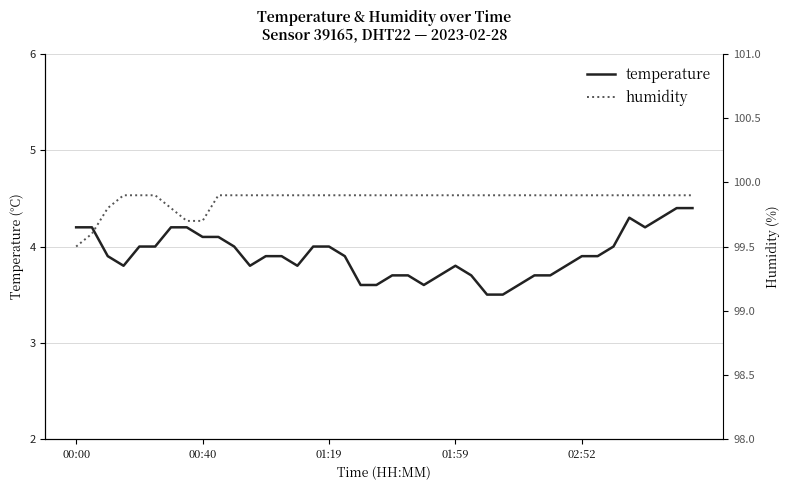

Rank the categories by humidity value from lowest to highest.

00:00, 00:40, 7, 8, 01:19, 6, 01:59, 02:52, 5, 9, 10, 11, 12, 13, 14, 15, 16, 17, 18, 19, 20, 21, 22, 23, 24, 25, 26, 27, 28, 29, 30, 31, 32, 33, 34, 35, 36, 37, 38, 39